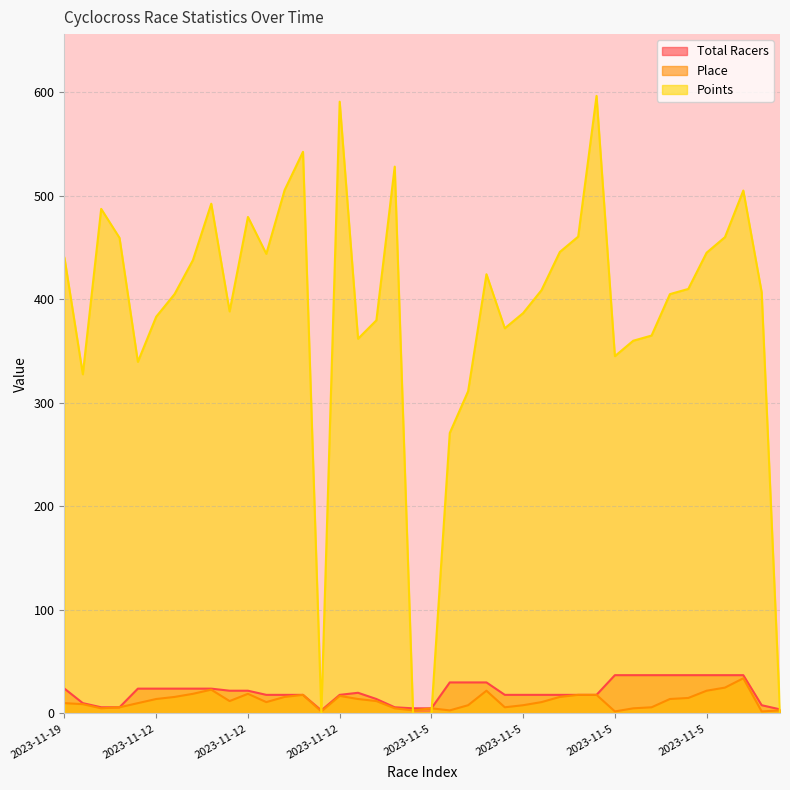

True or false: Total Racers and Place cross at least once.

False